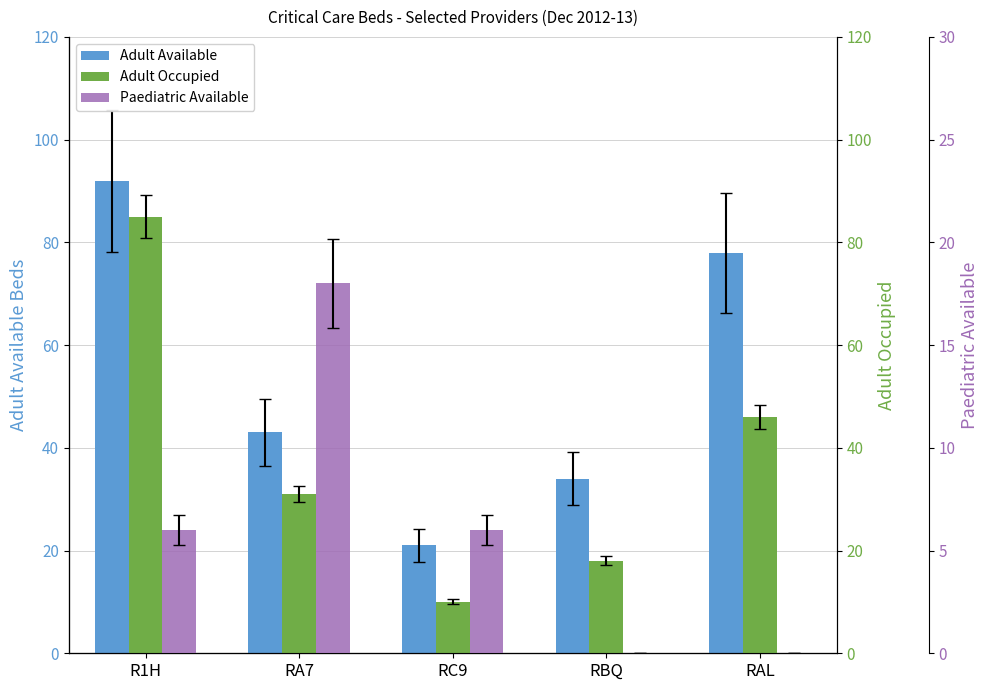

Reading left to right, extract all data points from this chart.

Adult Available: 92	43	21	34	78
Adult Occupied: 85	31	10	18	46
Paediatric Available: 6	18	6	0	0